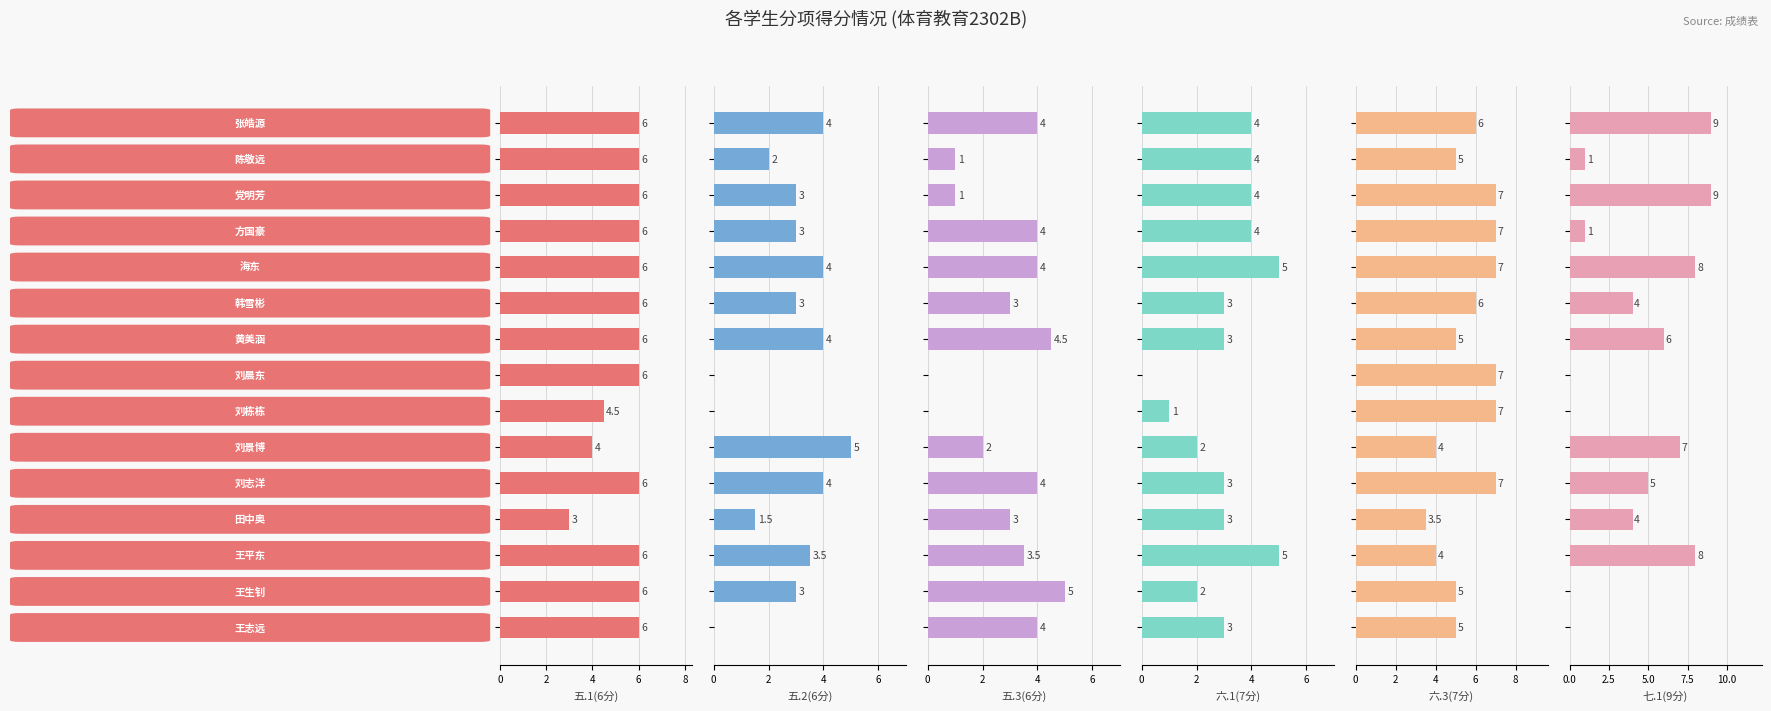

Between 12 and 0, which is larger?

12